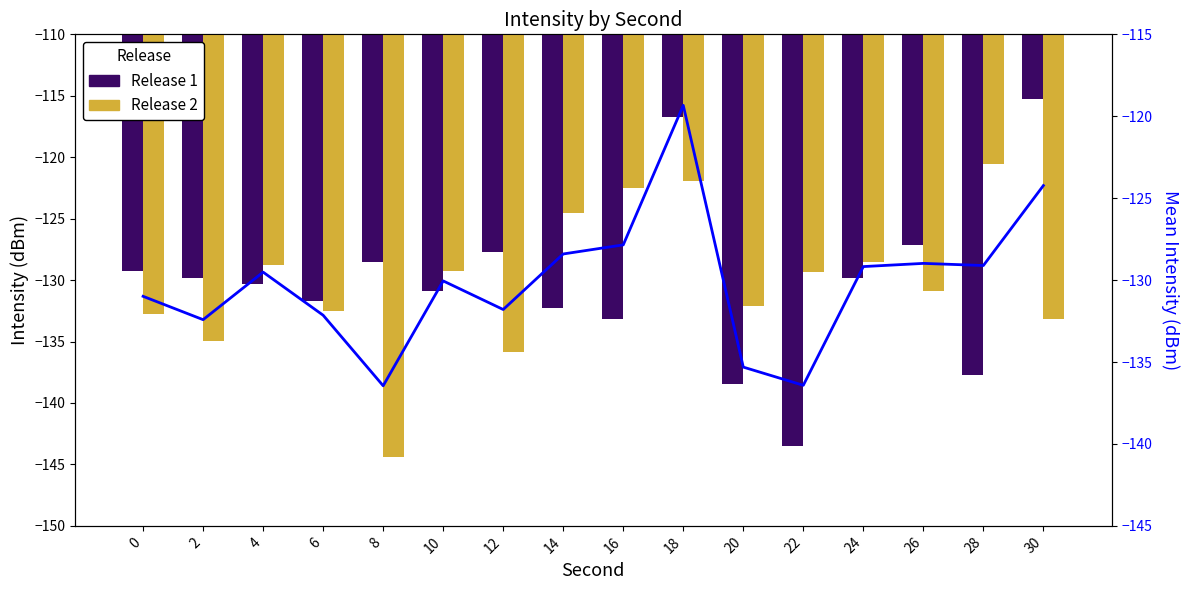

What is the difference between the Release 1 values at 16 and 28?

4.5